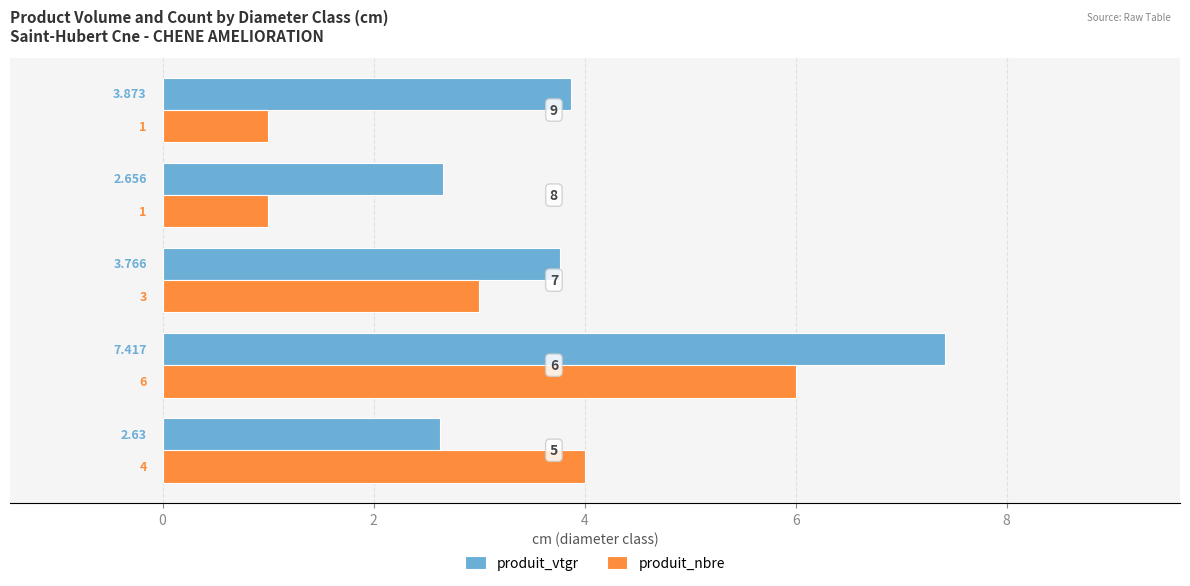

List the series in order of their peak value, lowest first.

produit_nbre, produit_vtgr